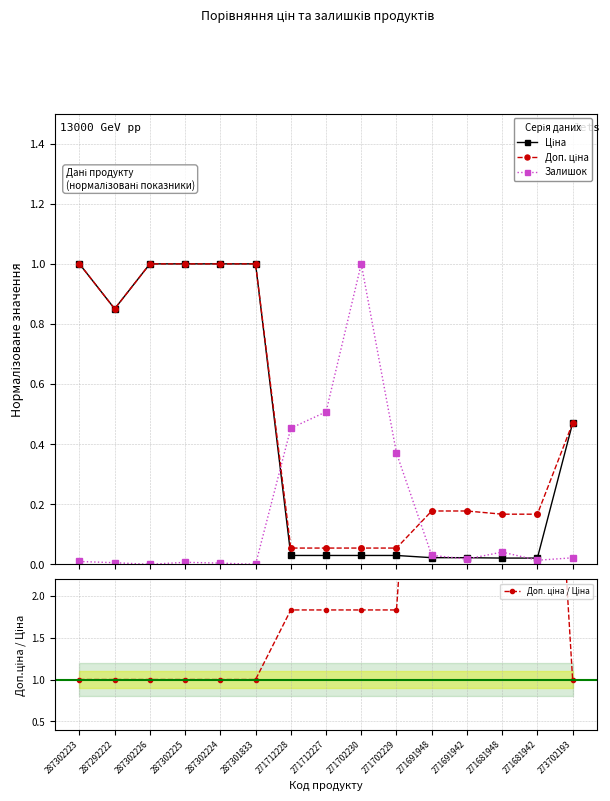

What is the approximate value of Доп. ціна / Ціна at 287292222?

1.0